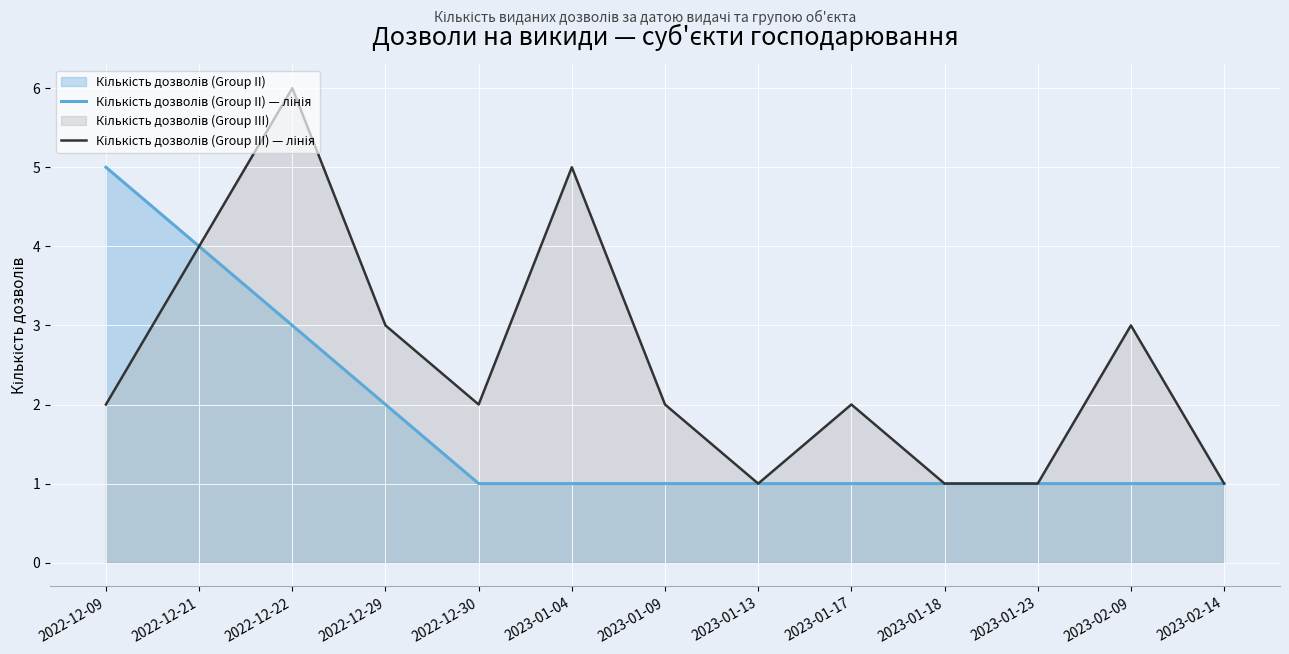

Rank the series at 2023-01-09 from lowest to highest value.

Кількість дозволів (Group II) — лінія, Кількість дозволів (Group III) — лінія